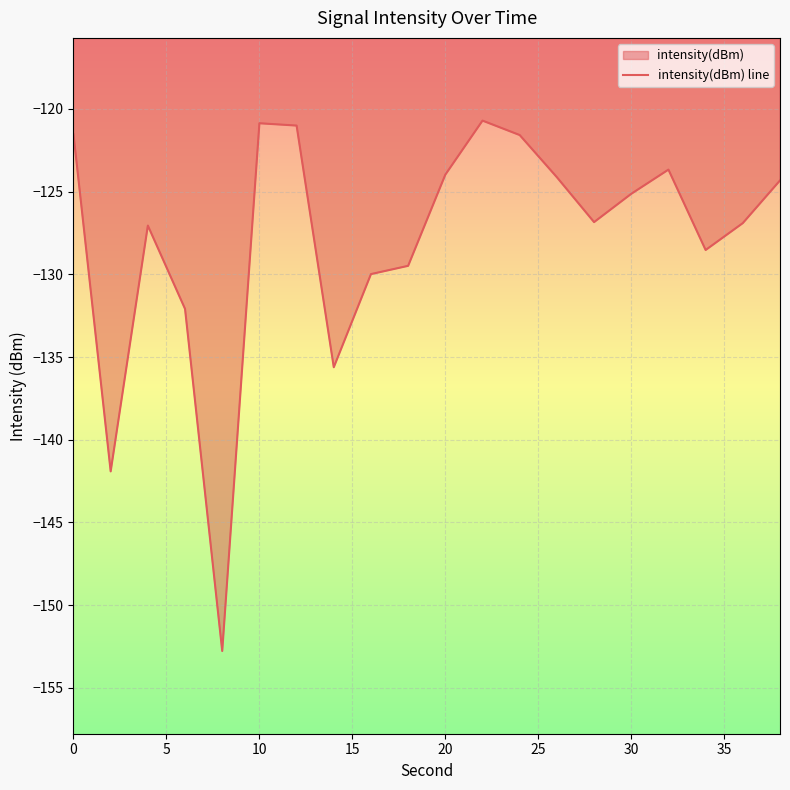

Does the chart display data point markers on the line(s)?

No